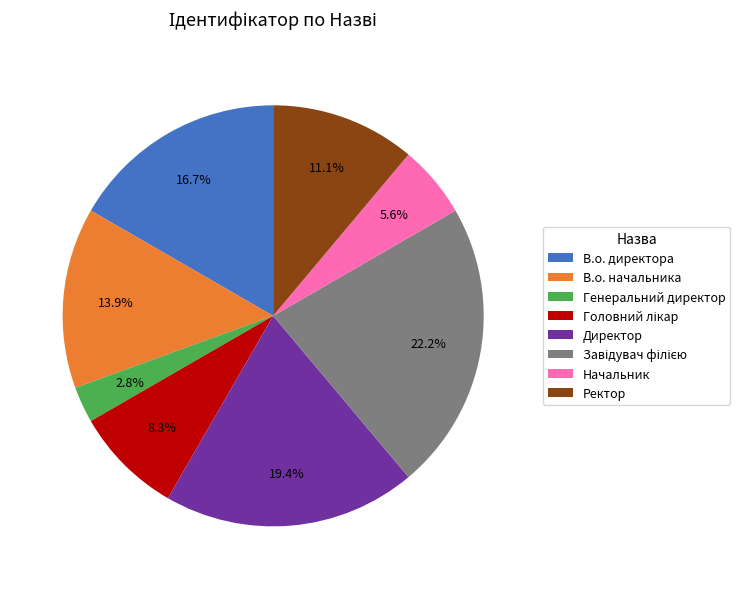

To the nearest percent, what is the combined percentage of В.о. начальника and В.о. директора?

31%